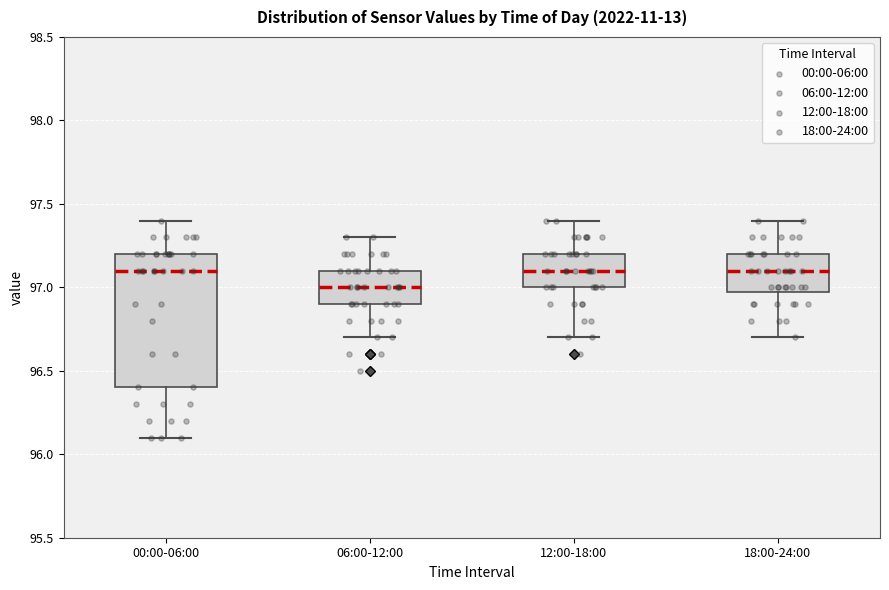

Which box's median line is the lowest?

06:00-12:00